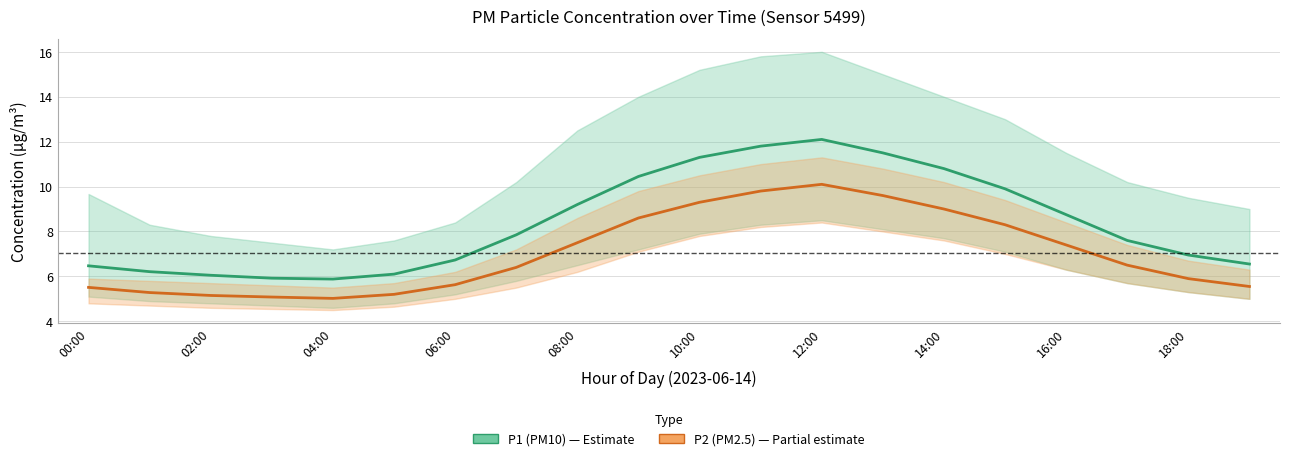

Does the chart display data point markers on the line(s)?

No